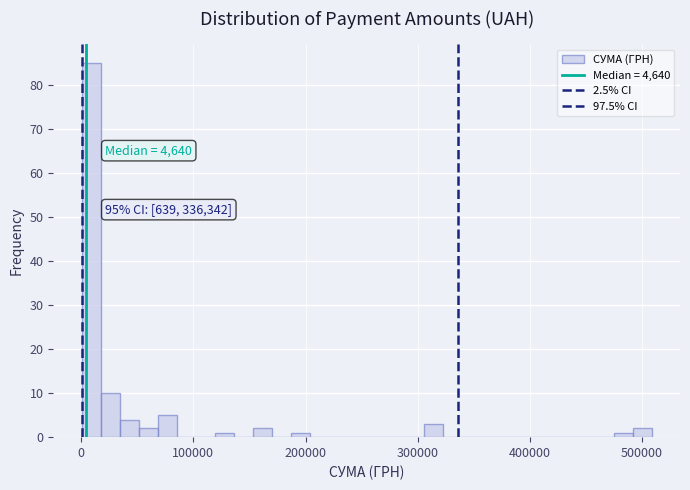

Read against the x-axis, roughly where is the centre of the tallest bar?

10000